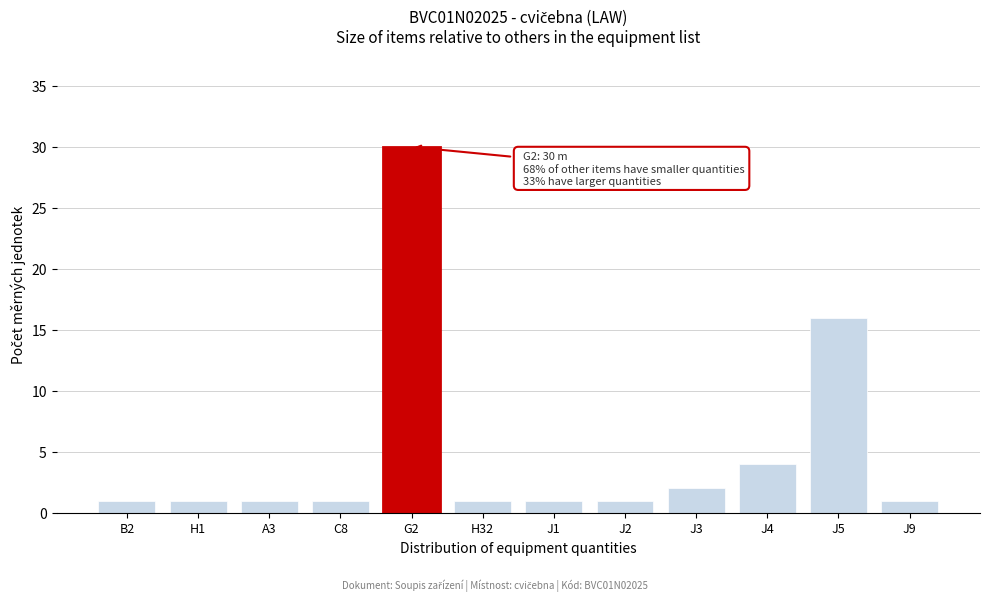

Reading left to right, transcribe all the data shown in this chart.

B2=1	H1=1	A3=1	C8=1	G2=30	H32=1	J1=1	J2=1	J3=2	J4=4	J5=16	J9=1